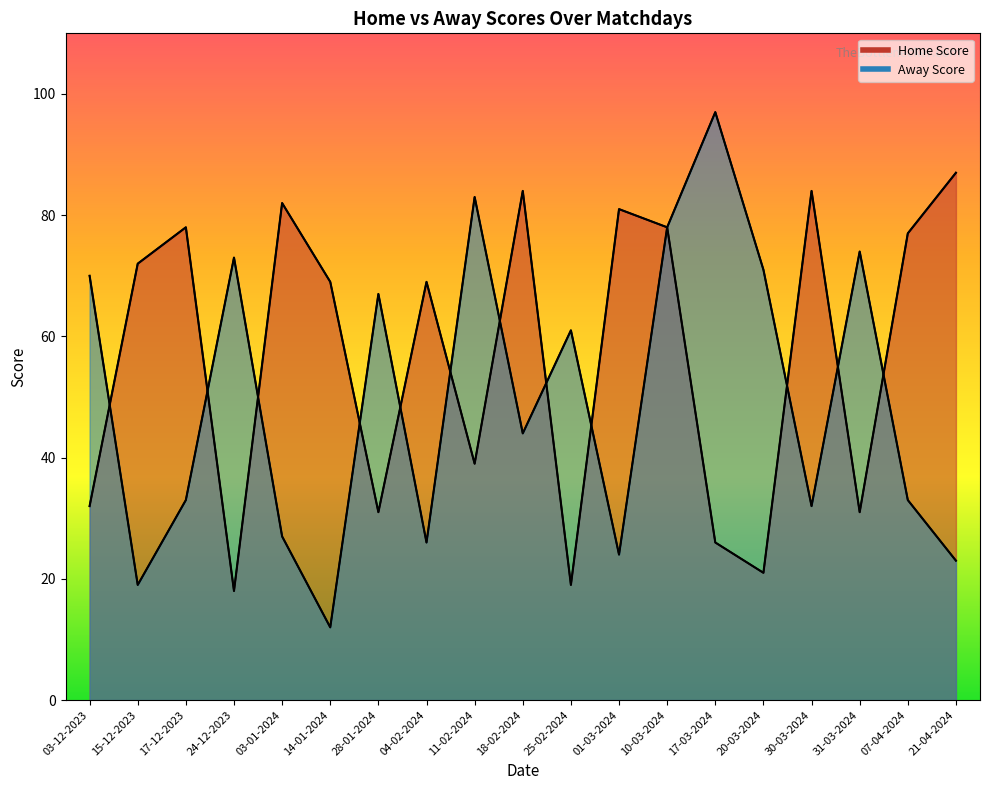

What is the maximum value for Home Score?

87